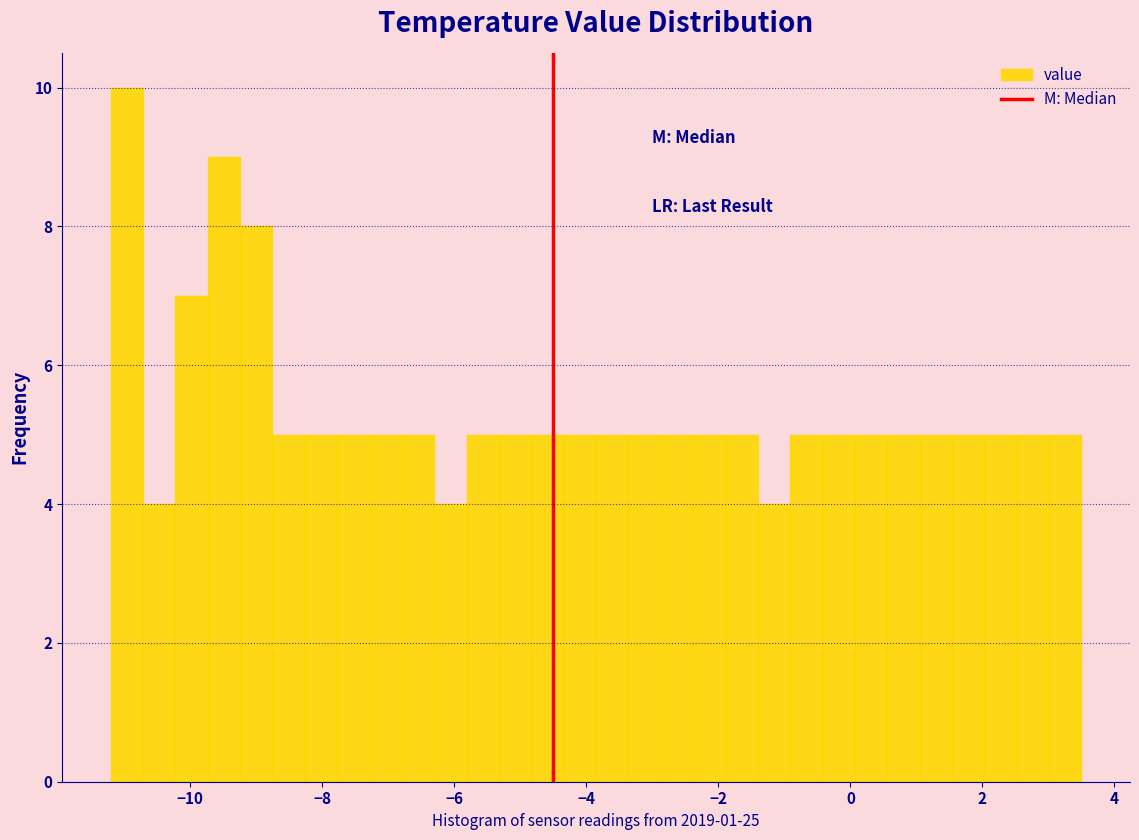

Read against the x-axis, roughly where is the centre of the tallest bar?

-11.0